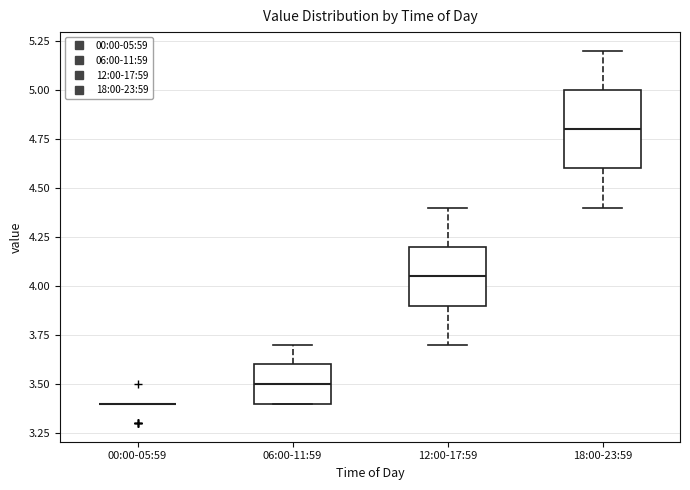

Where does the lower whisker of the box for 18:00-23:59 end on the y-axis? The values are not printed on the chart, so give them approximately, as read against the axis.

4.40